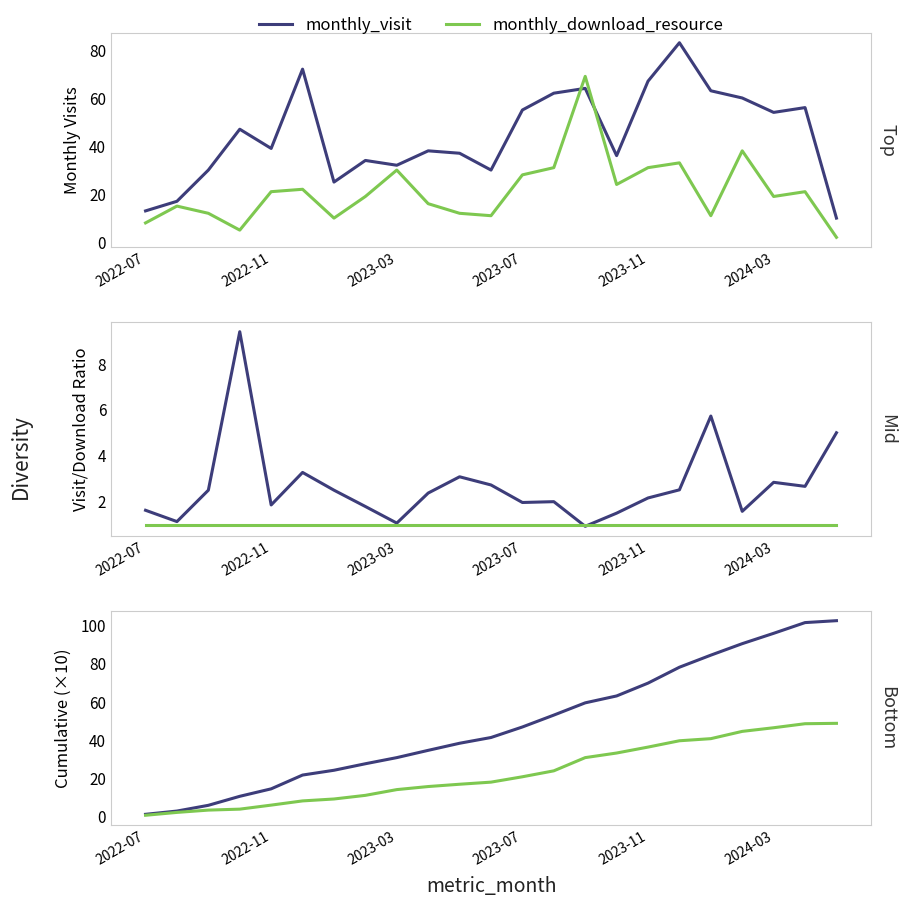

The monthly_download_resource series shows 15.8 at 9. True or false?

True